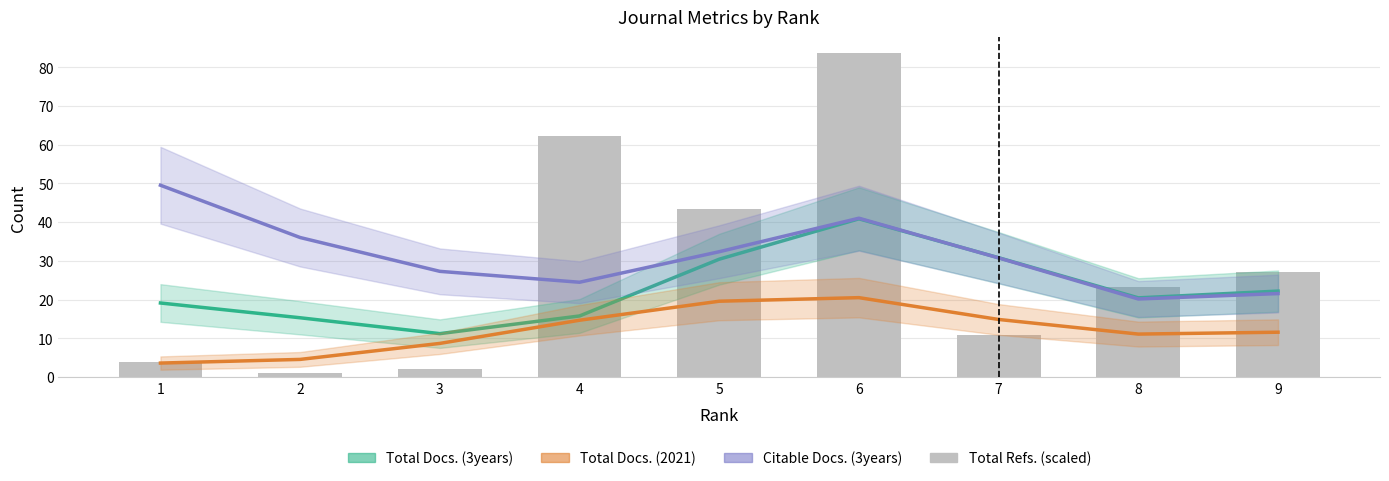

The value at 6 is 37.0. True or false?

False